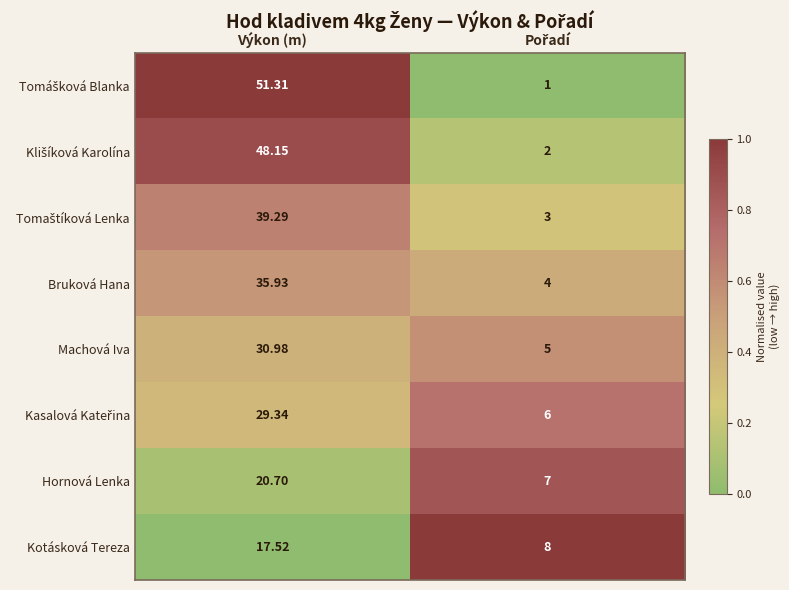

At which category is the sum across all series the highest?

Výkon (m)